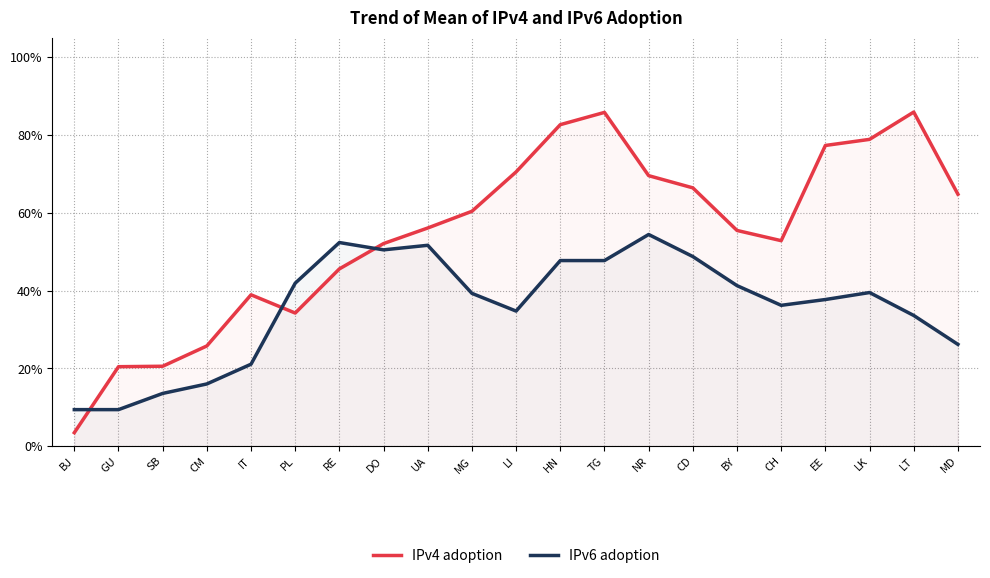

What is the average value of the IPv6 adoption series?

0.4